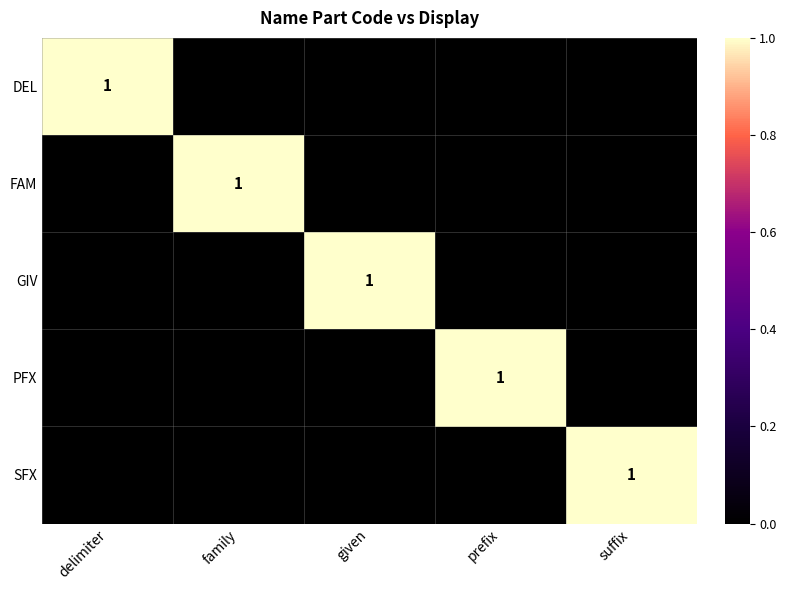

Which has a higher value, prefix or delimiter?

delimiter